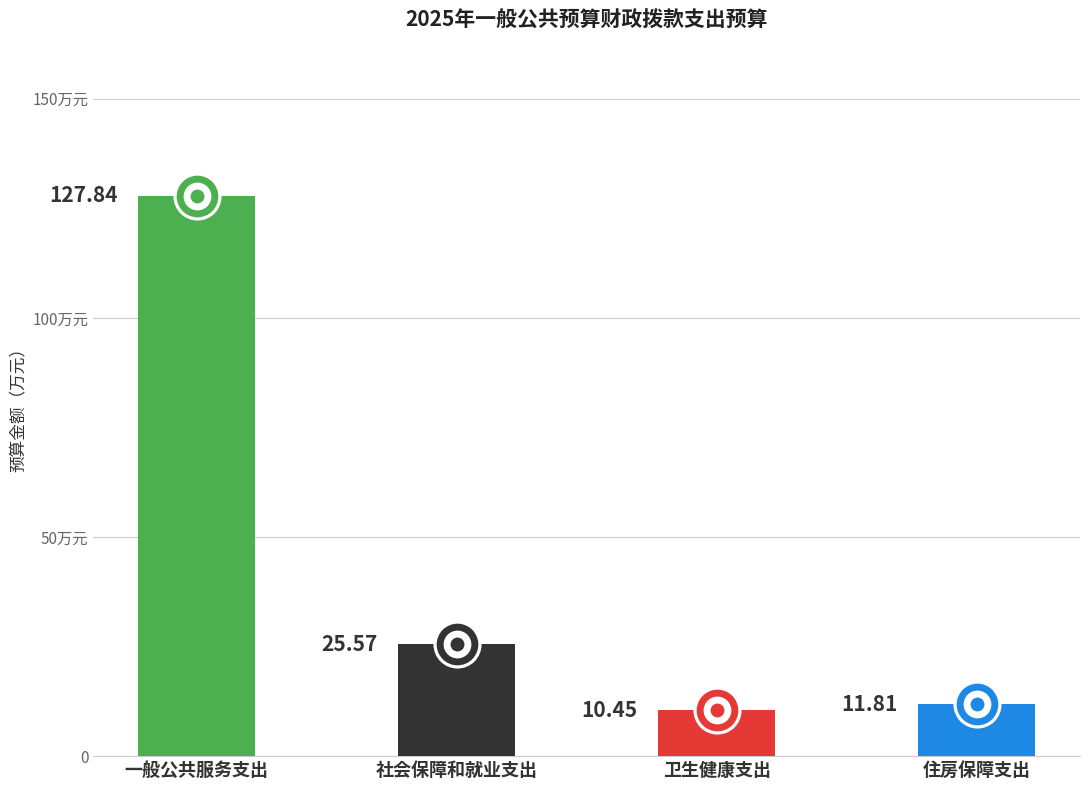

Approximately how many times larger is the value at 卫生健康支出 compared to 社会保障和就业支出?

0.4